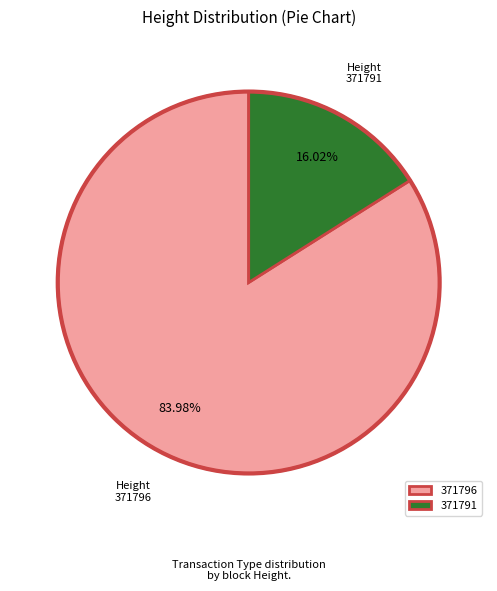

To the nearest percent, what is the difference between the 371796 and 371791 slice percentages?

68%